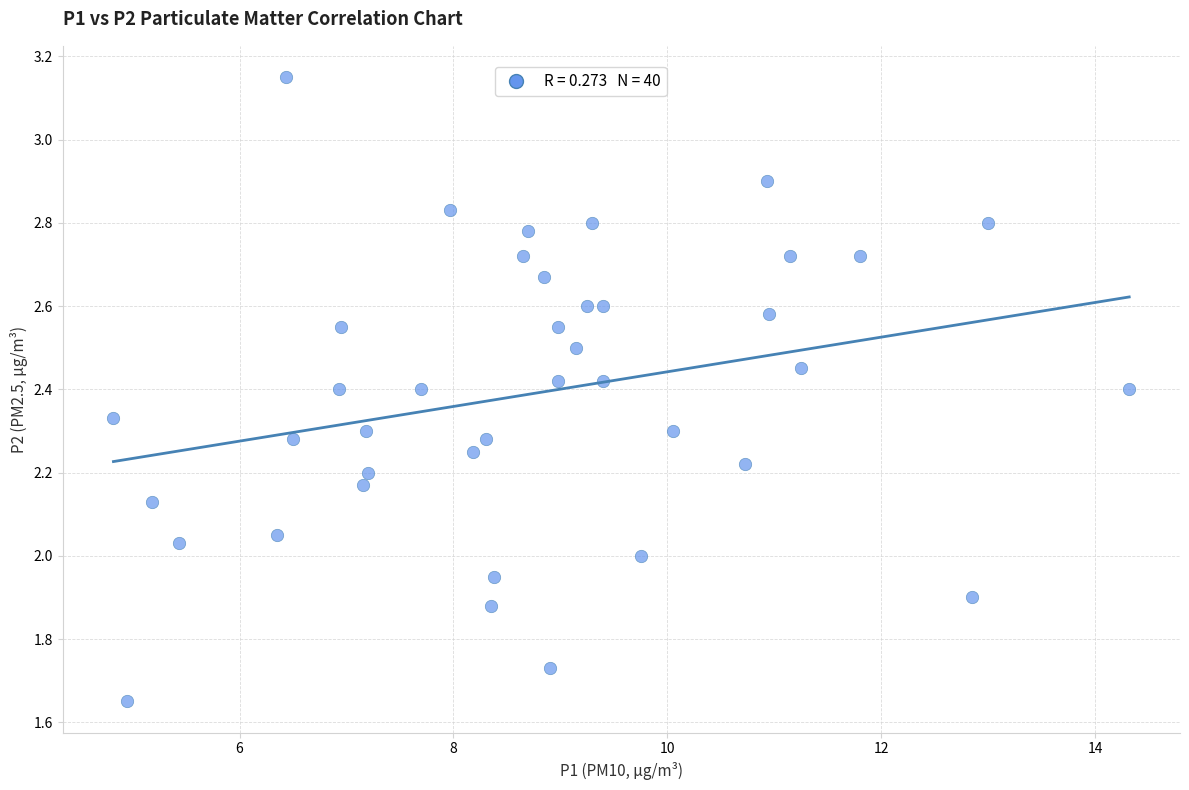

What is the range of X values (max minus min)?

9.5